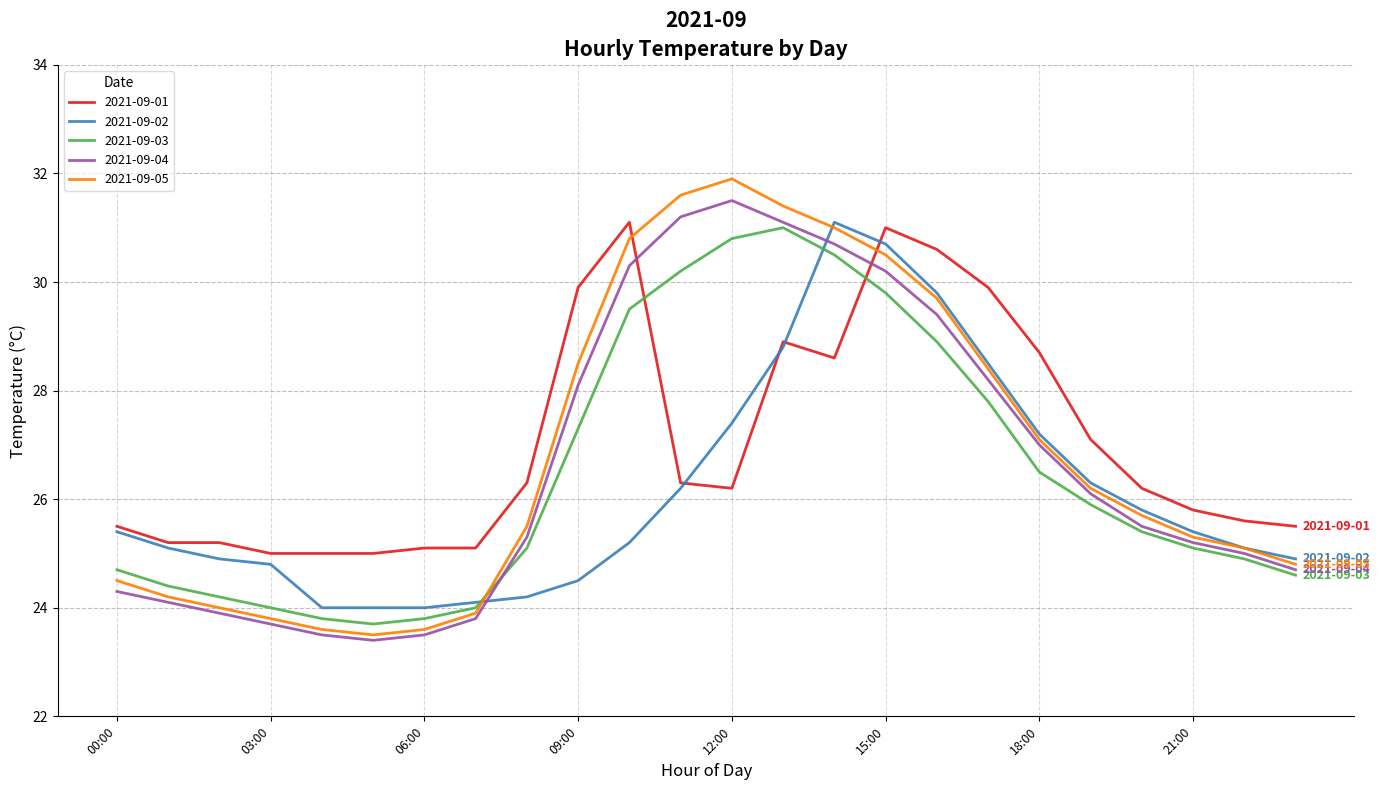

How many times do 2021-09-01 and 2021-09-04 cross each other?

2